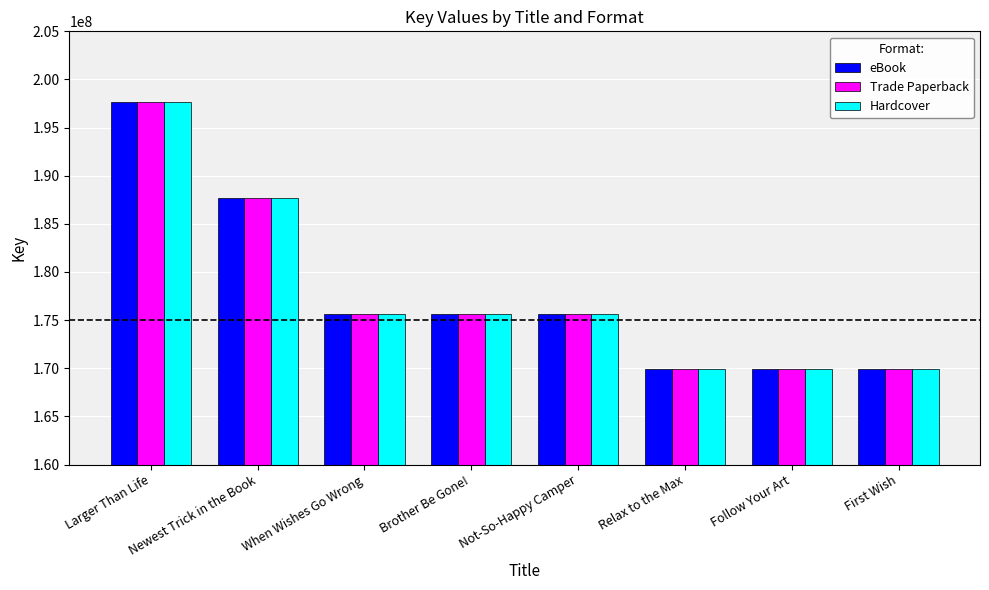

At which category is the sum across all series the highest?

Larger Than Life